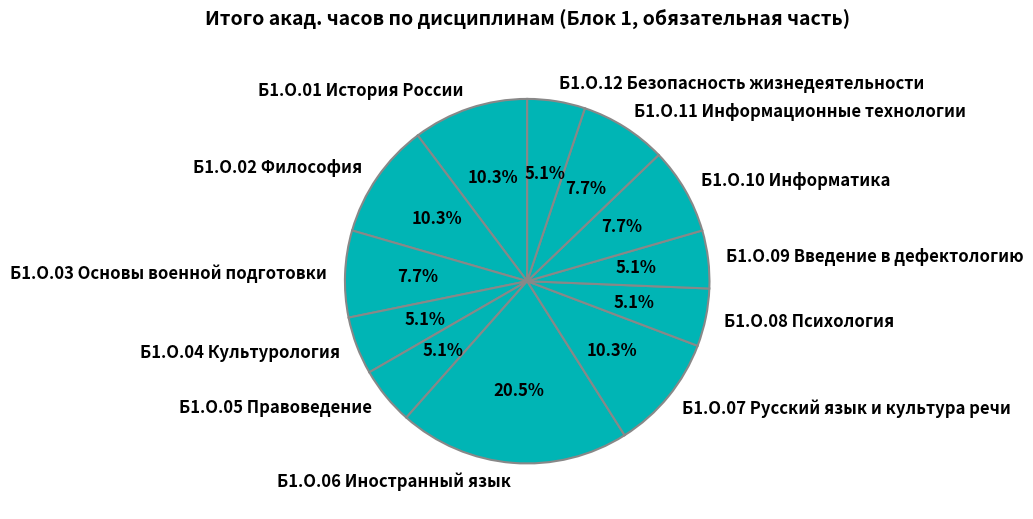

To the nearest percent, what is the difference between the largest and smallest slice percentages?

15%